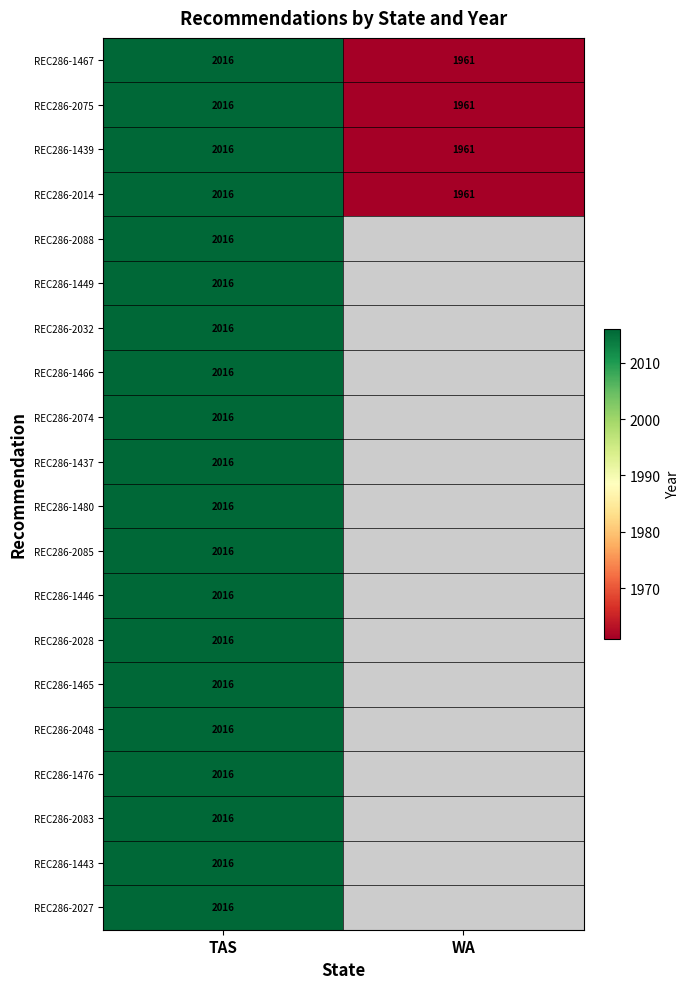

What is the total value across all series at TAS?

40320